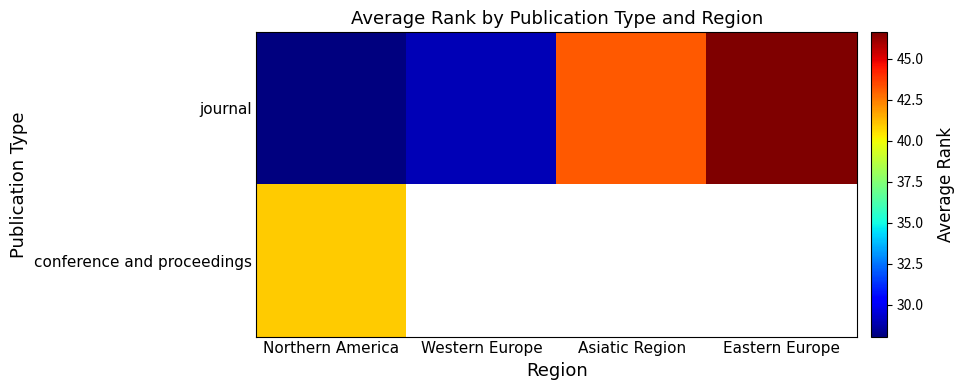

The journal series shows 28.9 at Western Europe. True or false?

True